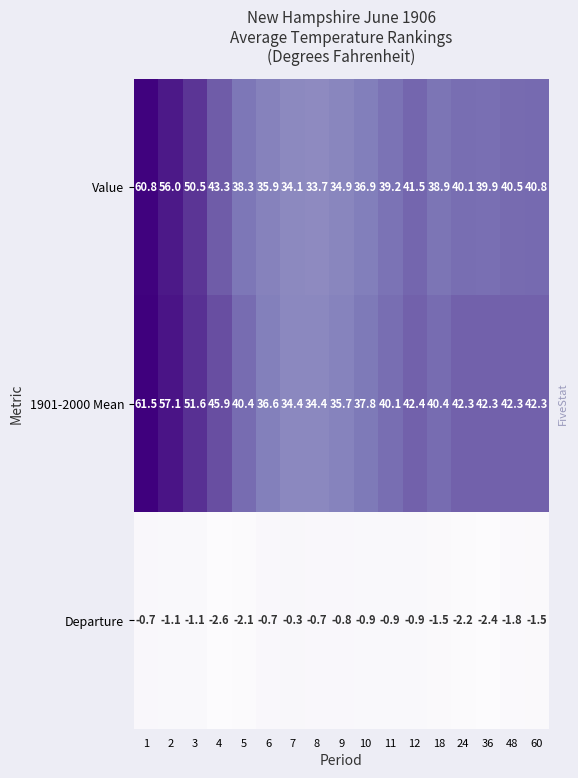

At which label does 1901-2000 Mean first exceed 42?

1